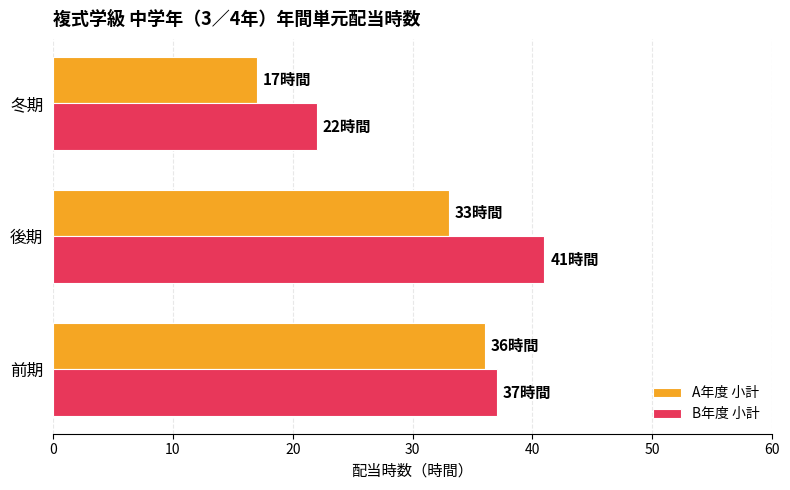

What is the maximum value shown in the chart?

41